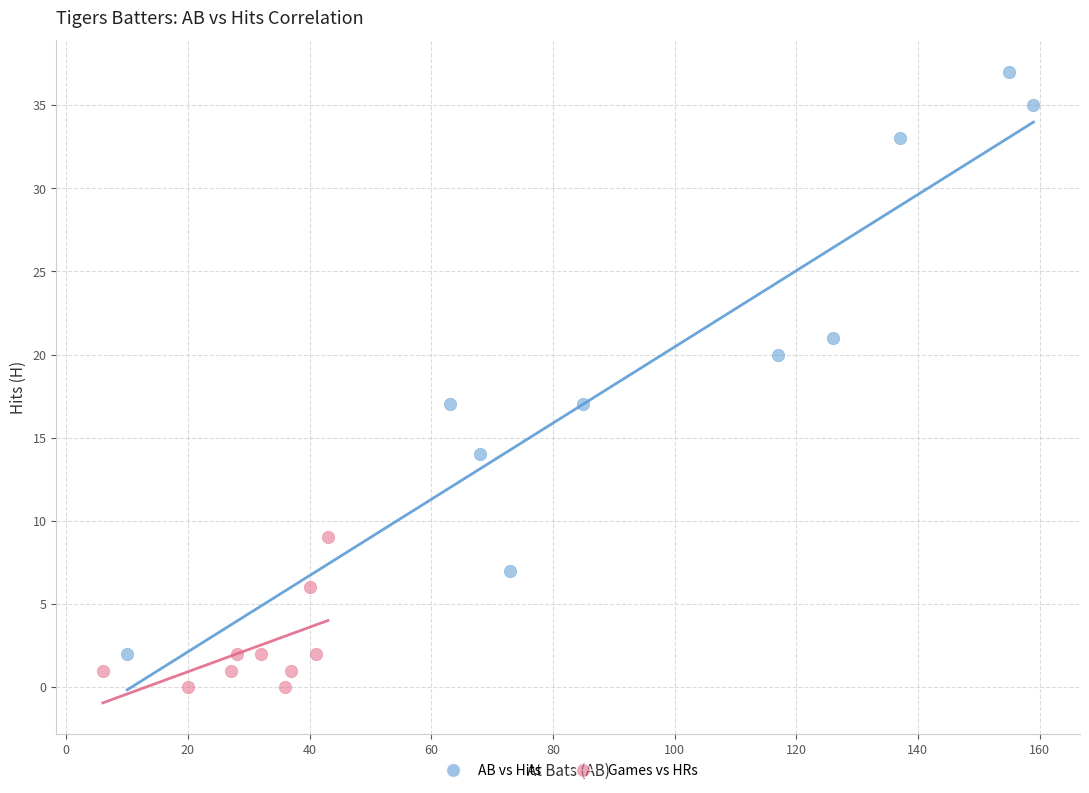

What are all the series names shown in the legend?

AB vs Hits, Games vs HRs